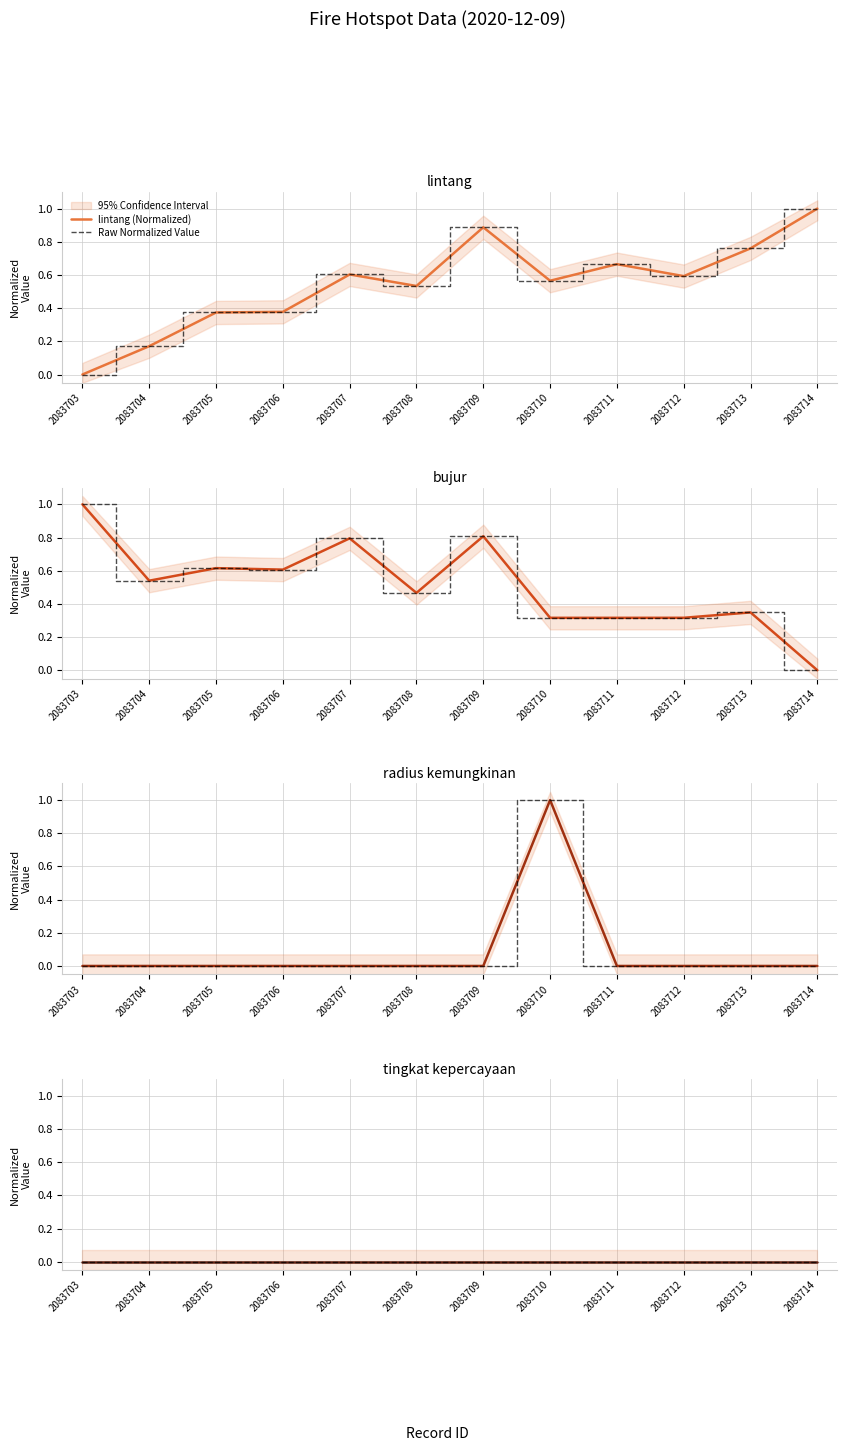

How many data points does each series have?

12